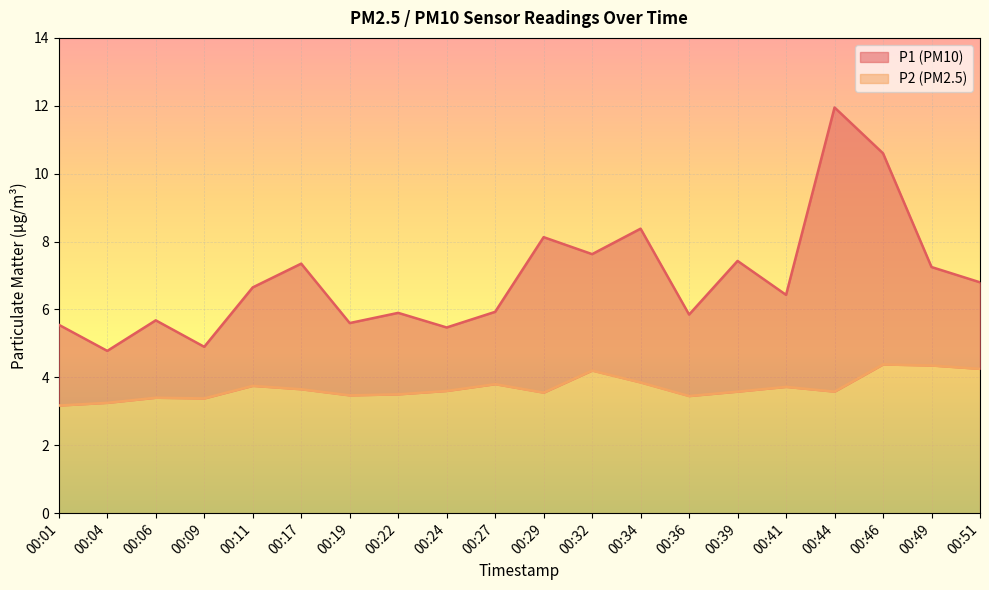

Reading right to left, transcribe all the data shown in this chart.

P1: 6.8	7.2	10.6	11.9	6.4	7.4	5.8	8.4	7.6	8.1	5.9	5.5	5.9	5.6	7.3	6.7	4.9	5.7	4.8	5.5
P2: 4.2	4.3	4.4	3.6	3.7	3.6	3.5	3.9	4.2	3.5	3.8	3.6	3.5	3.5	3.6	3.8	3.4	3.4	3.2	3.2